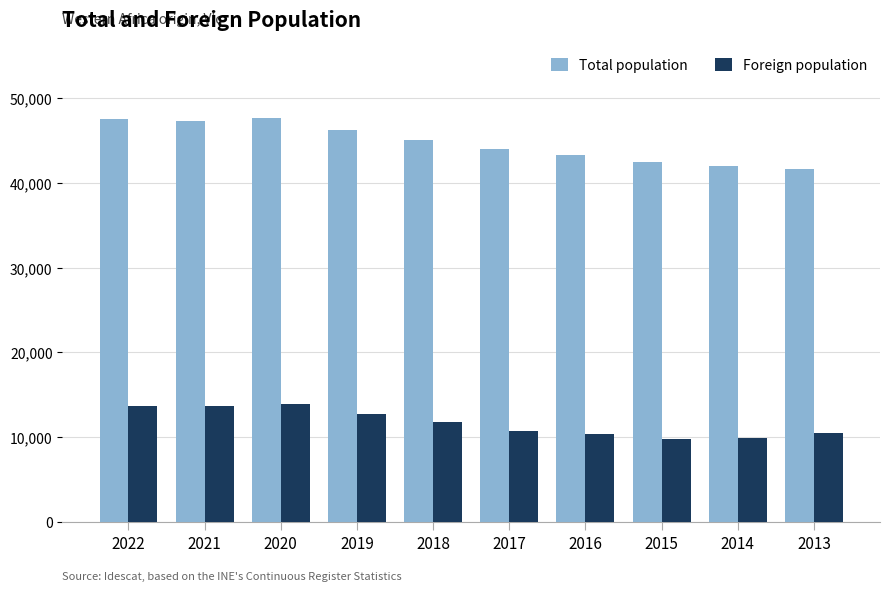

What is the minimum value for Foreign population?

9763